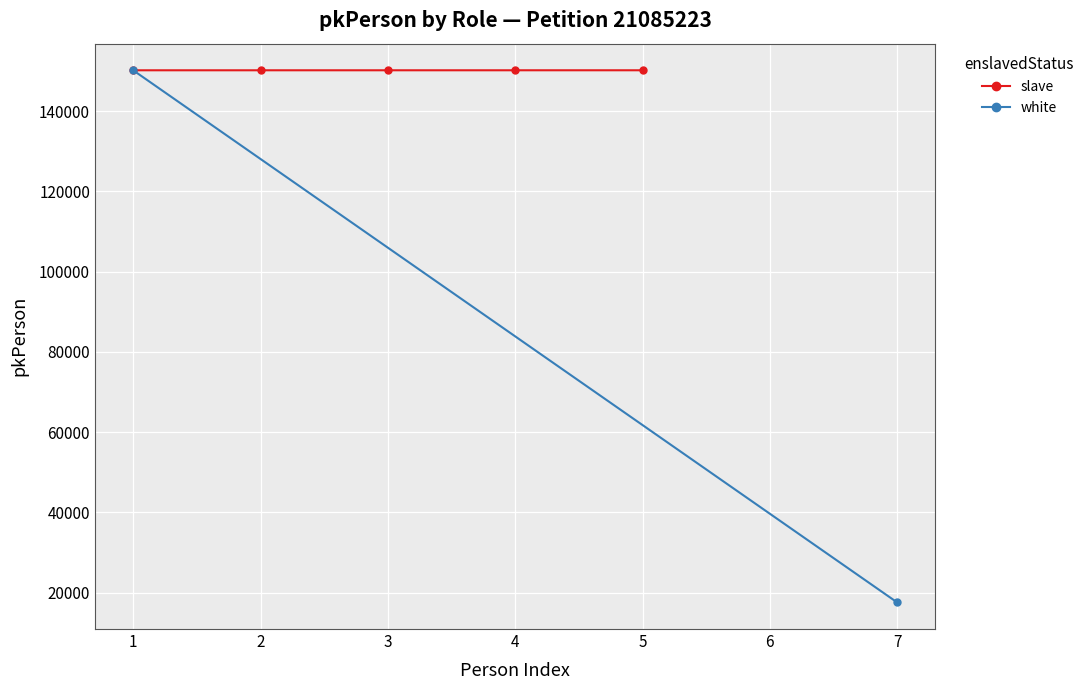

Where does the data first go above 150170?

4